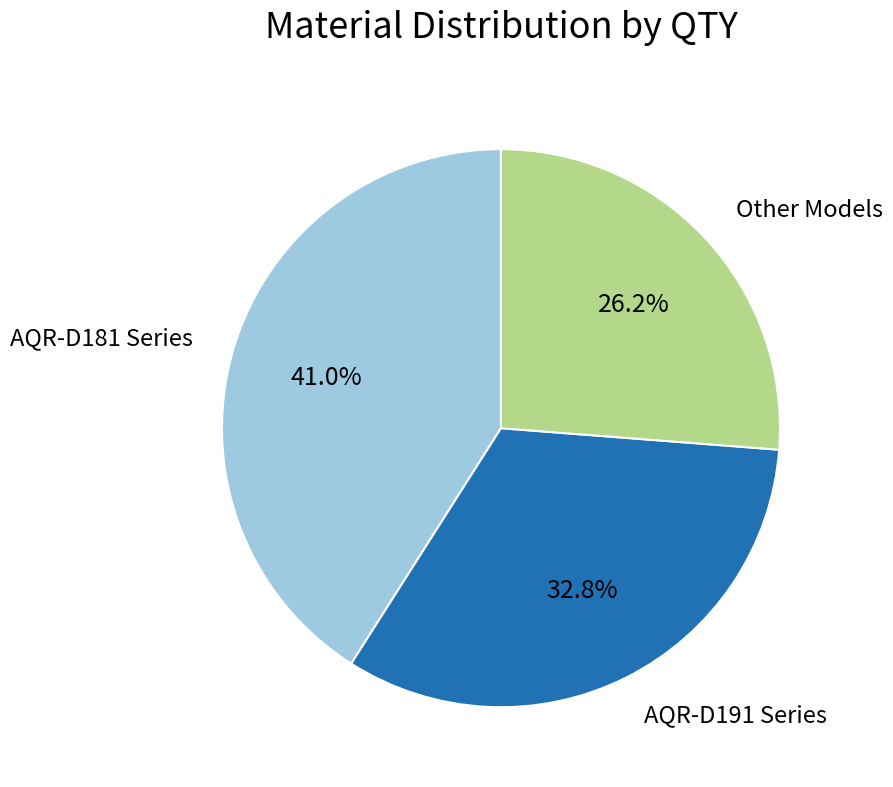

Is there any slice that represents more than half of the pie?

No